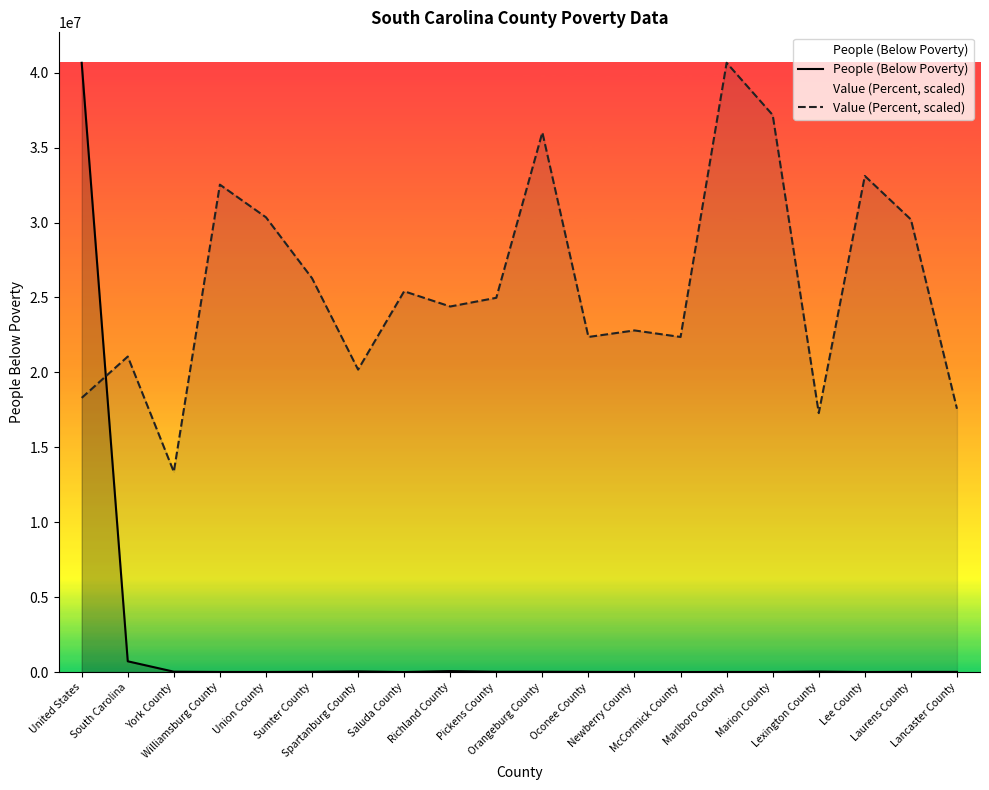

How many data points does each series have?

20